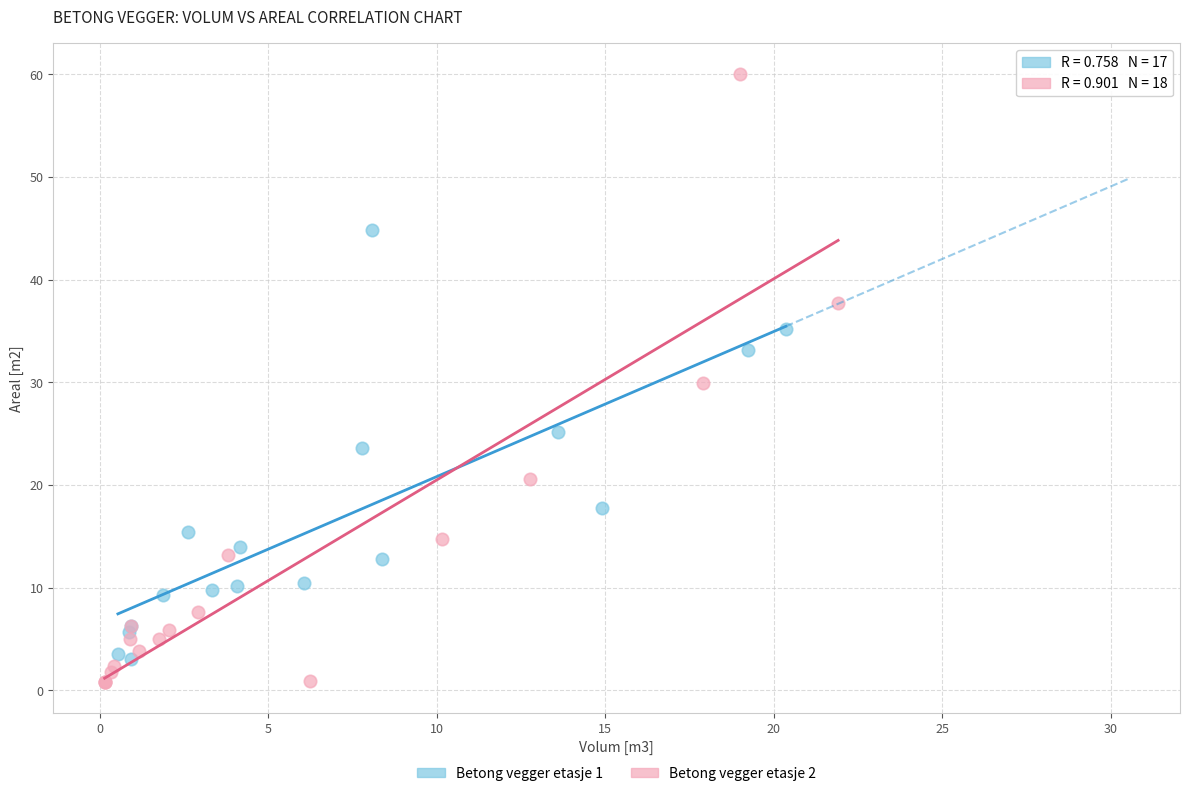

Which series reaches the maximum Y coordinate?

Betong vegger etasje 2